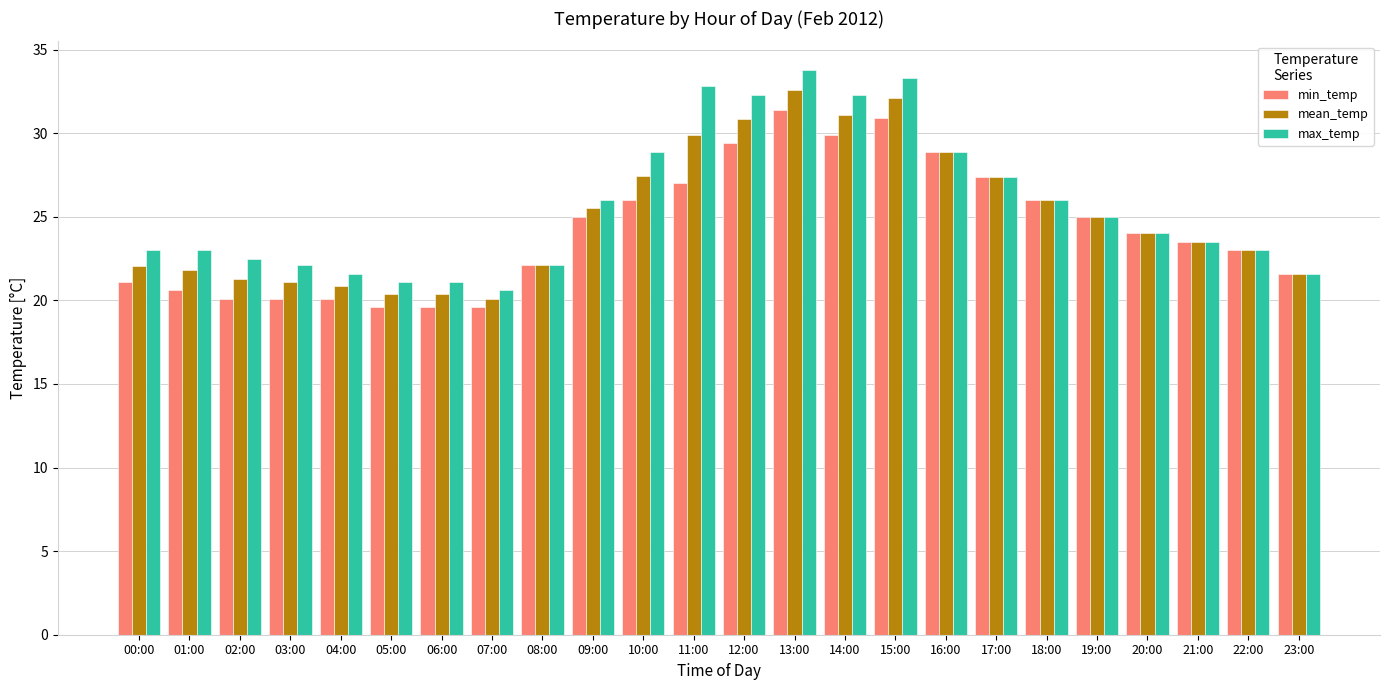

What is the difference between the second highest and second lowest values in the min_temp series?

11.3